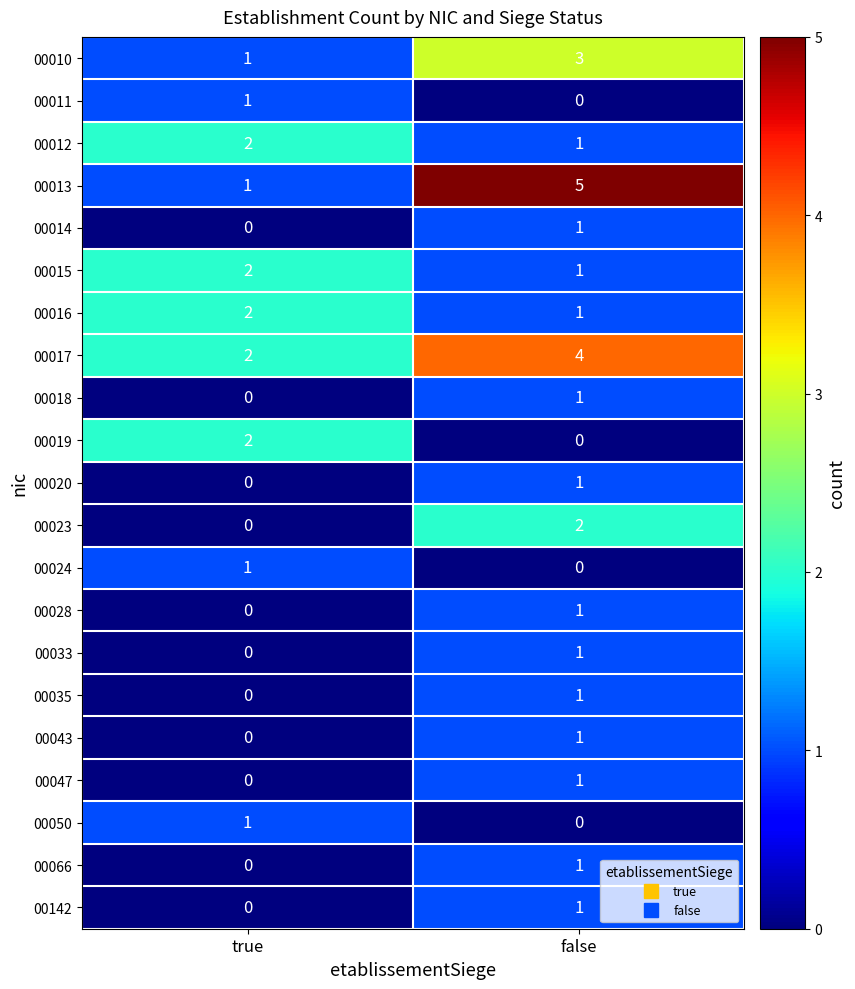

Which series changed the most between true and false?

00013